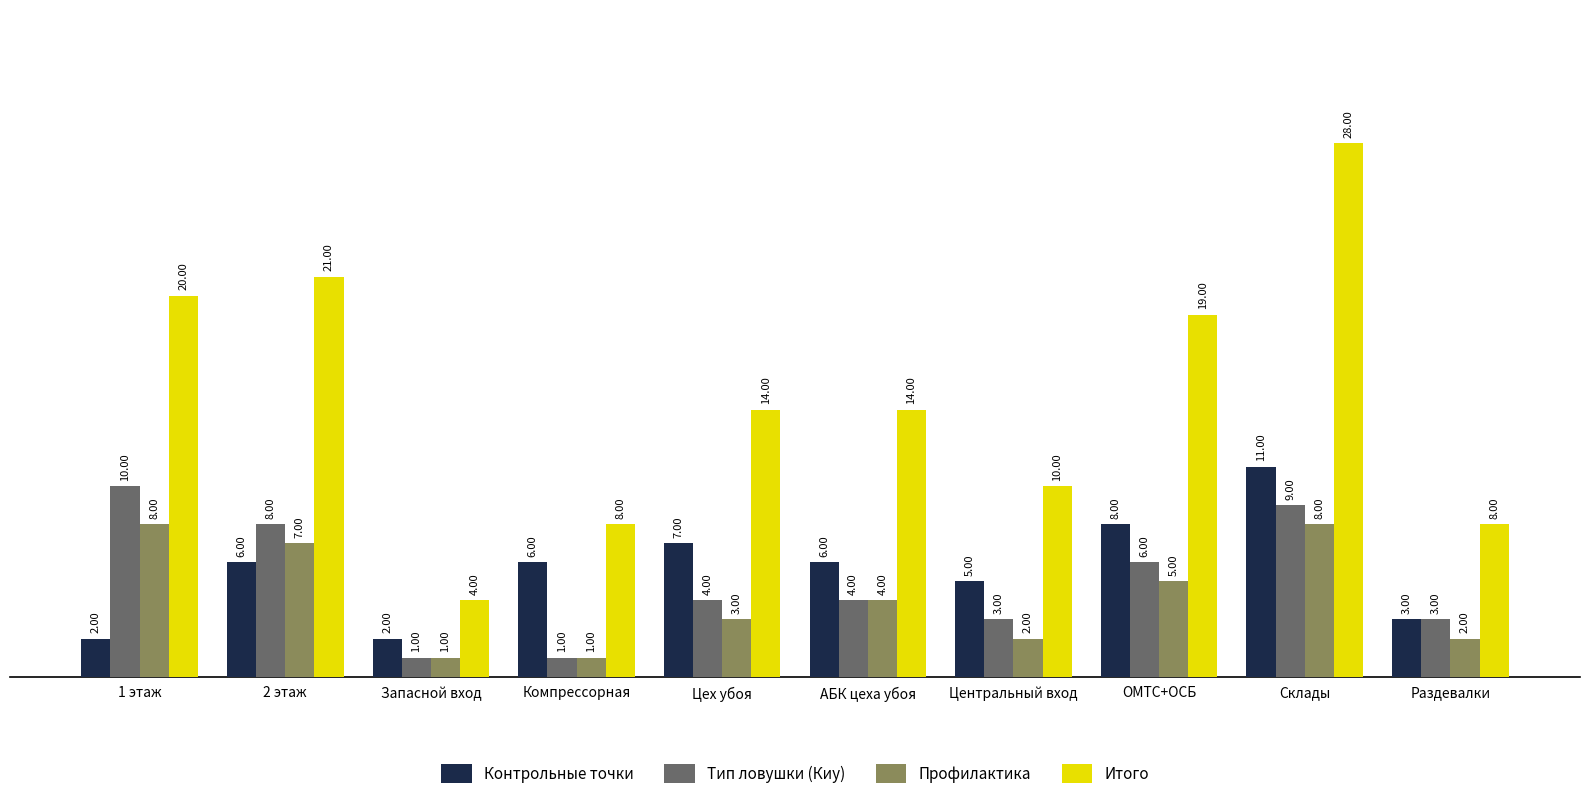

Which series has the largest range (max minus min)?

Итого